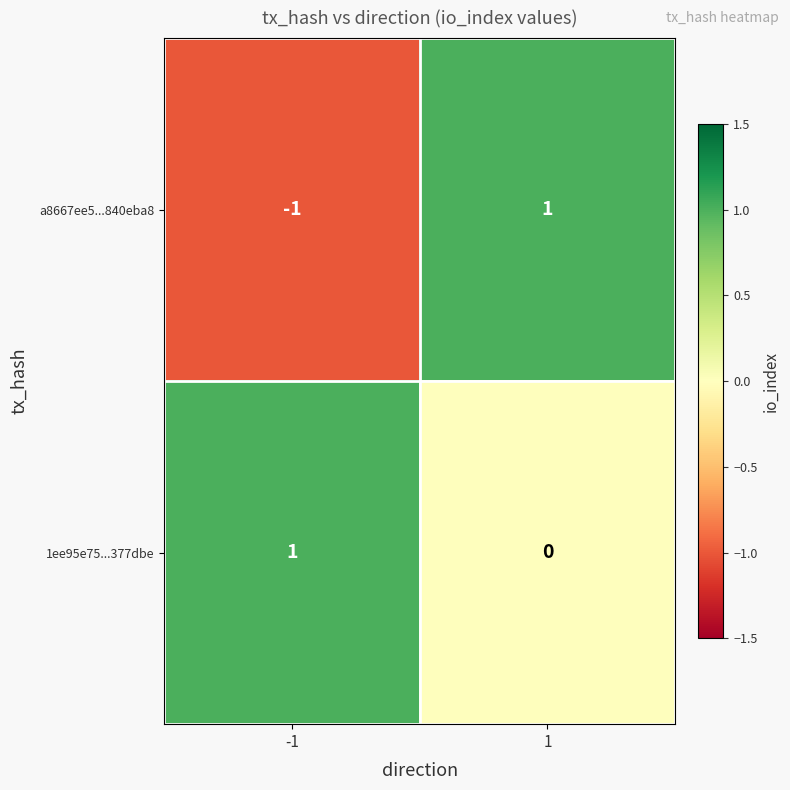

True or false: a8667ee5...840eba8 has a value of -2 at -1.

False